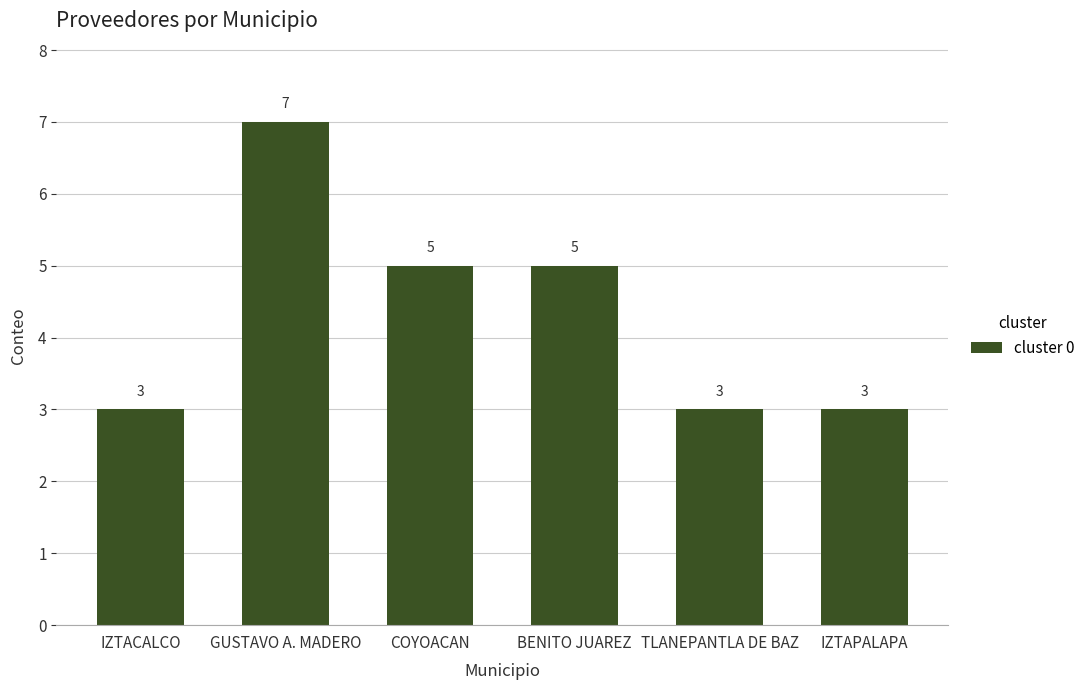

How many data points are less than 5?

3